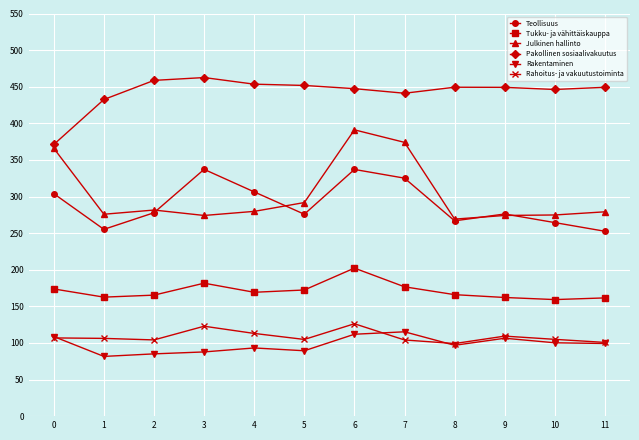

Does the chart have visible grid lines?

Yes